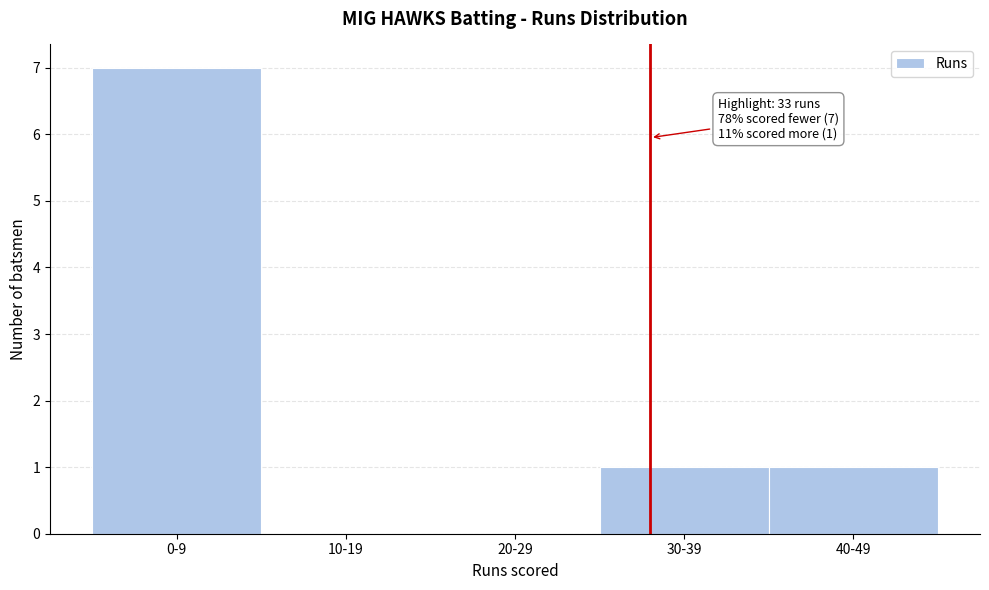

Reading left to right, extract all data points from this chart.

0-9=7	10-19=0	20-29=0	30-39=1	40-49=1